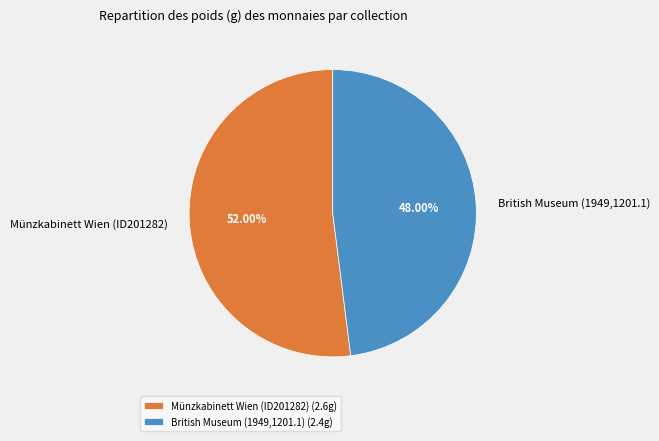

Combined, do Münzkabinett Wien (ID201282) and British Museum (1949,1201.1) account for over 50%?

Yes